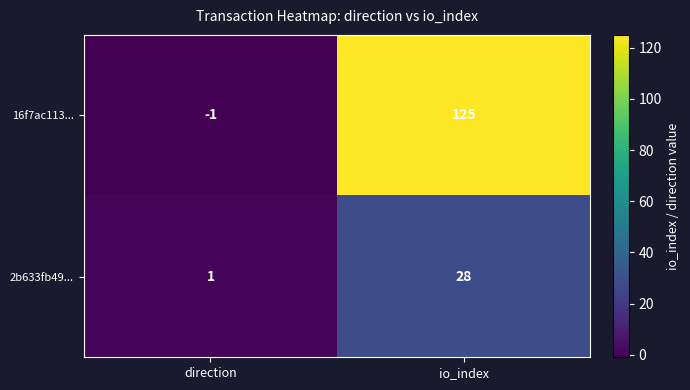

Where is 16f7ac113... nearest to the value 62?

direction